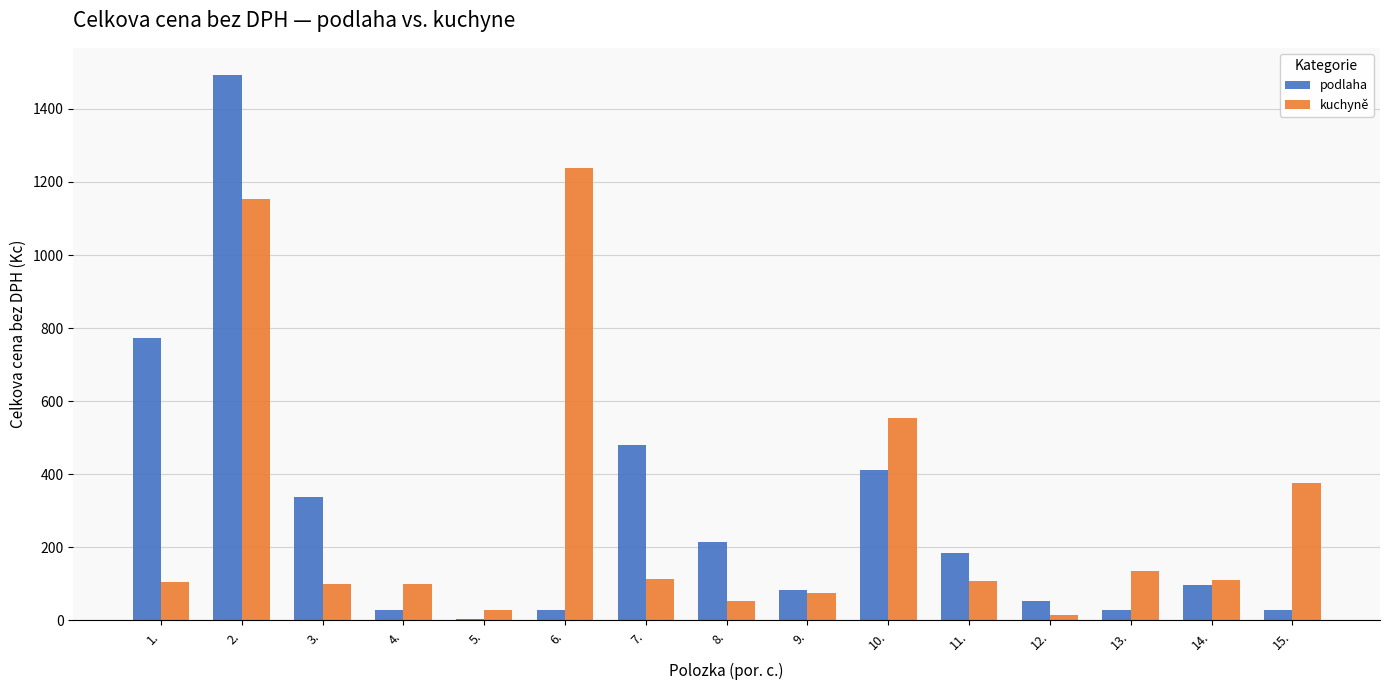

Are the bars grouped side by side (vs. stacked)?

Yes